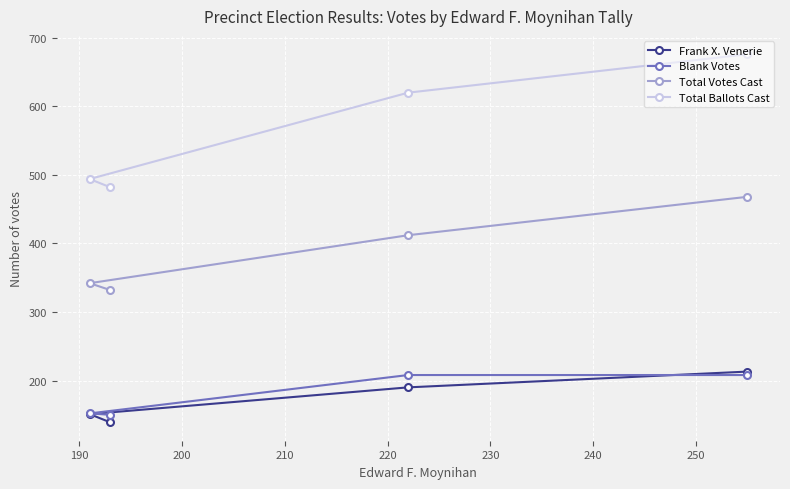

Which series has the largest total across all categories?

Total Ballots Cast